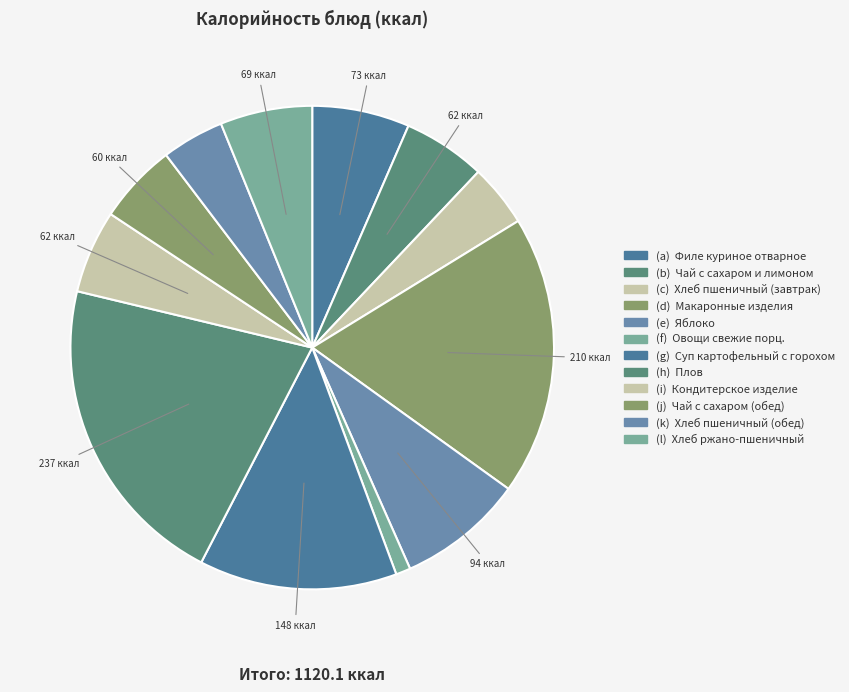

How many segments does this pie chart have?

12